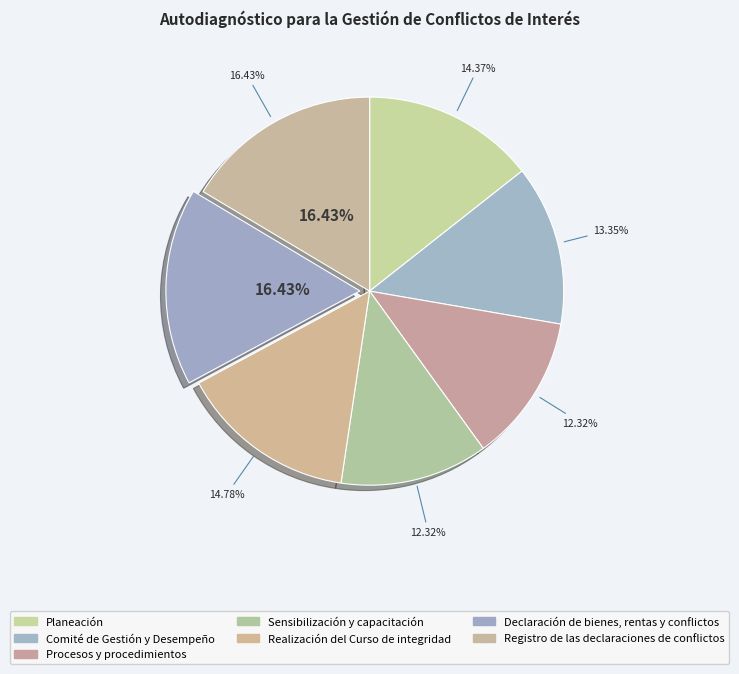

To the nearest percent, what is the difference between the Sensibilización y capacitación and Realización del Curso de integridad slice percentages?

2%